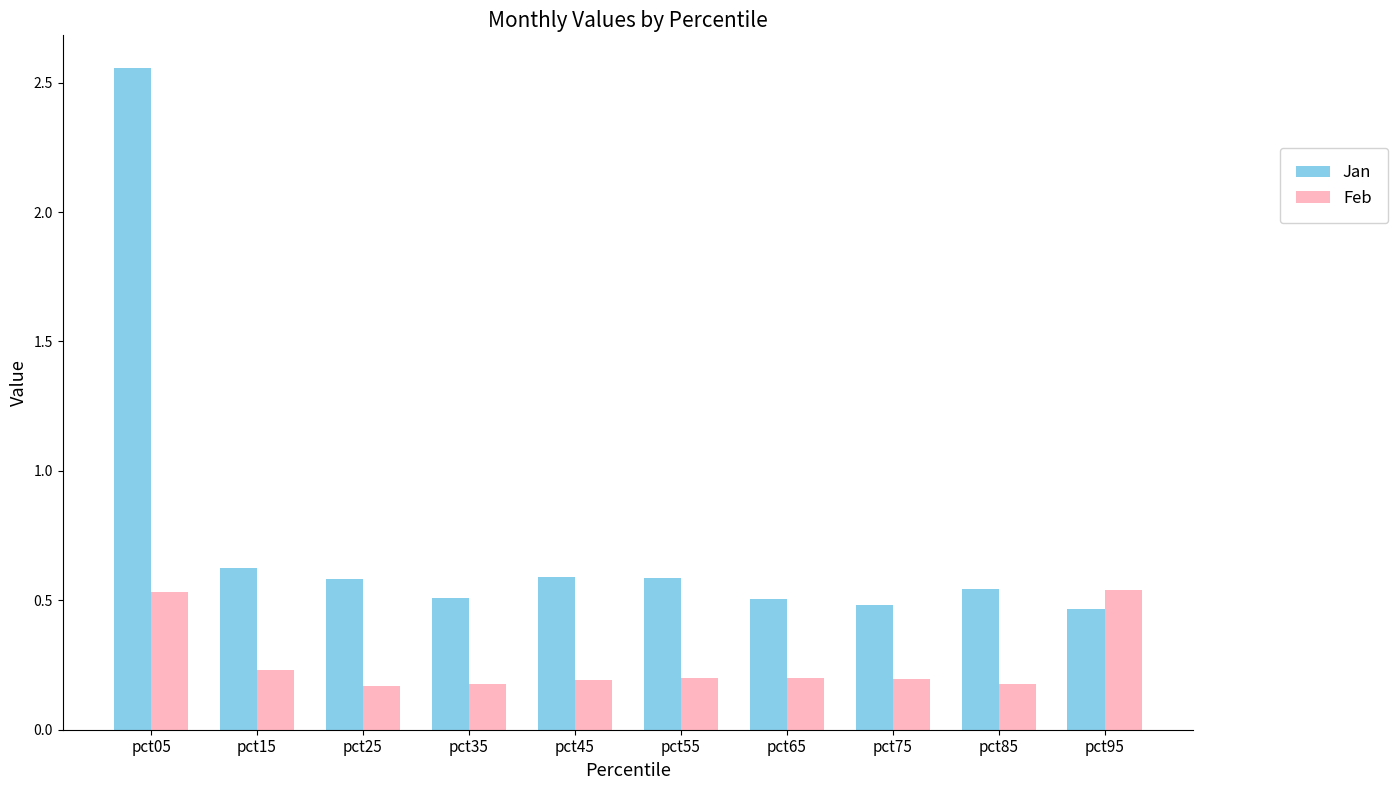

Which series has the largest total across all categories?

Jan